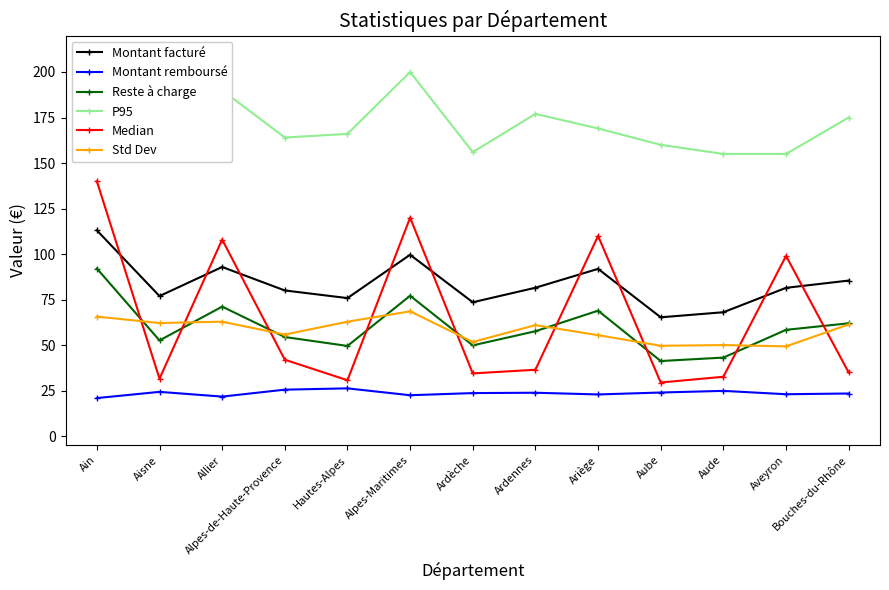

What is the label of the 13th point from the left?

Bouches-du-Rhône